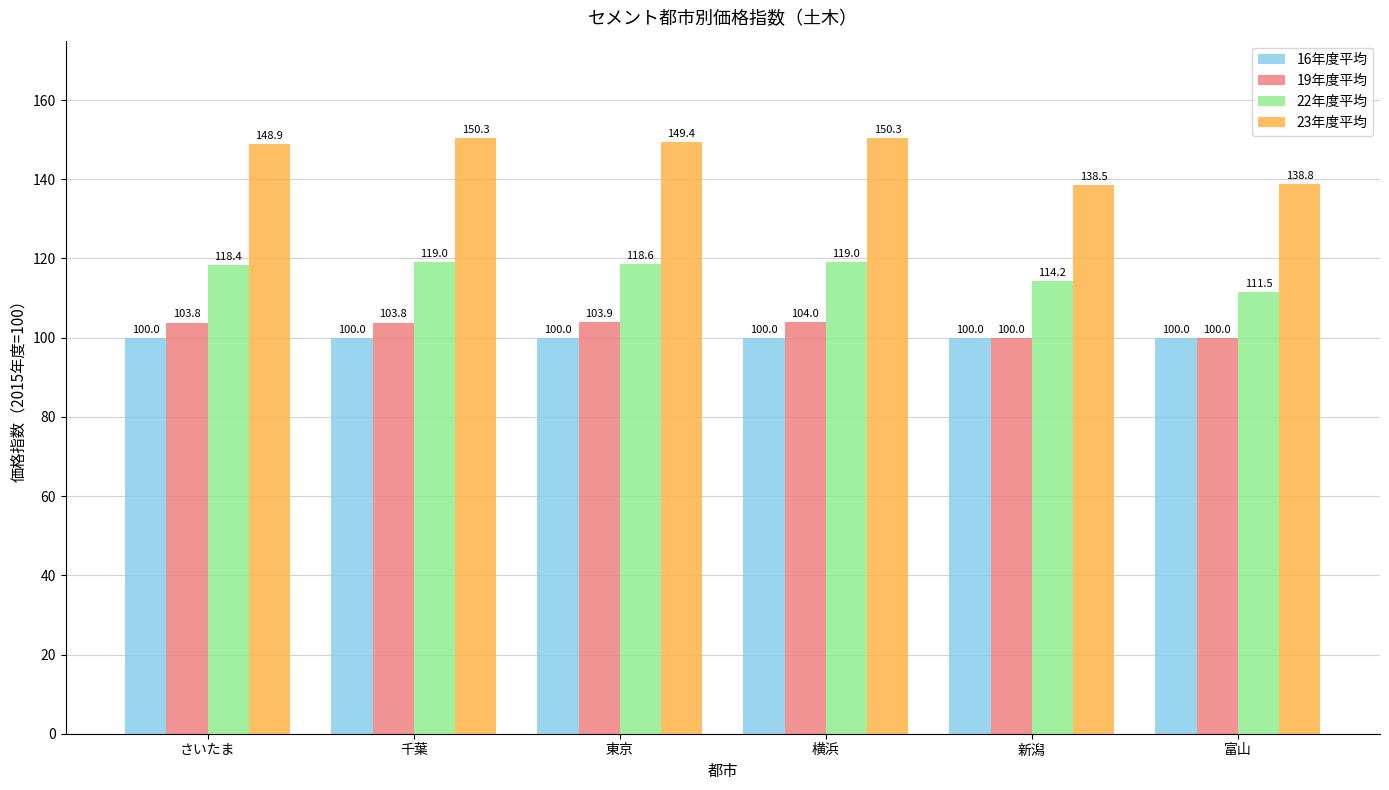

At さいたま, list the series in order from smallest to largest.

16年度平均, 19年度平均, 22年度平均, 23年度平均